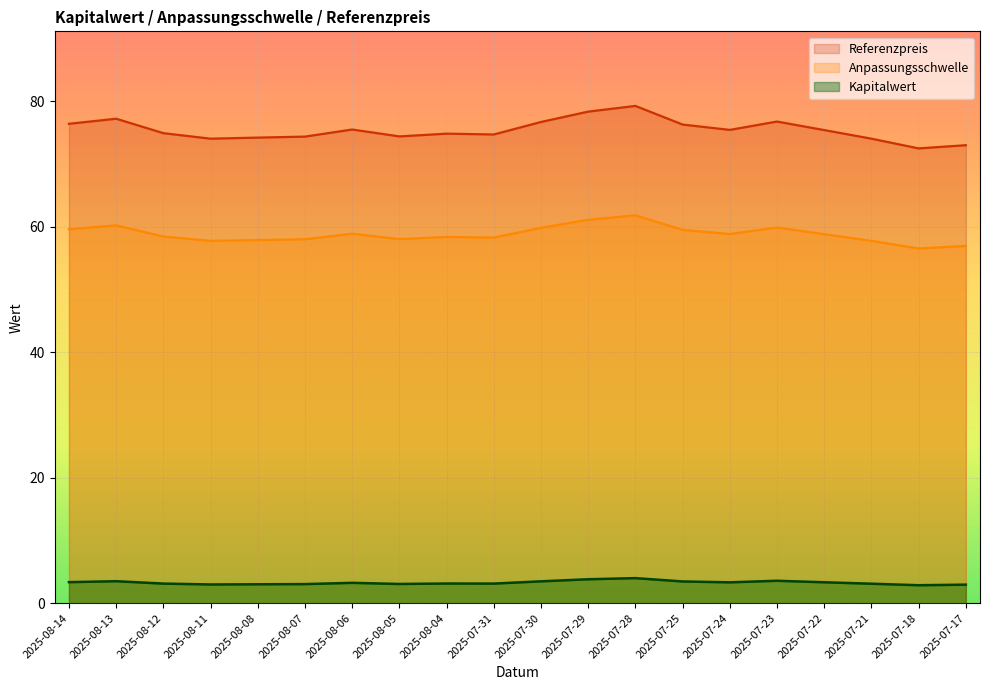

What is the sum of all Referenzpreis values?

1508.0